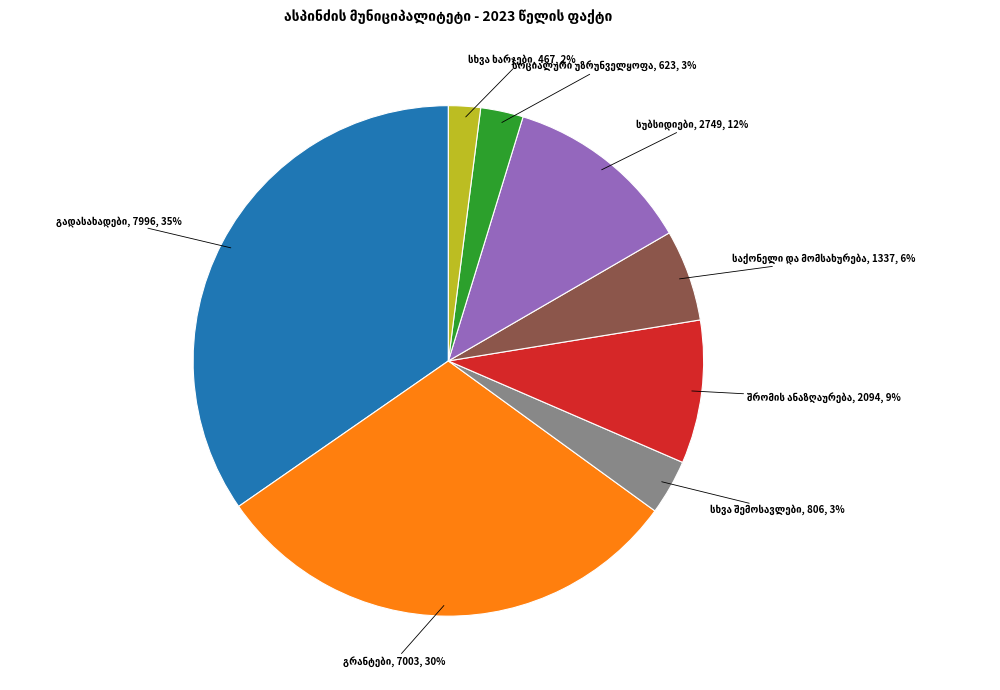

Does any single category account for the majority?

No